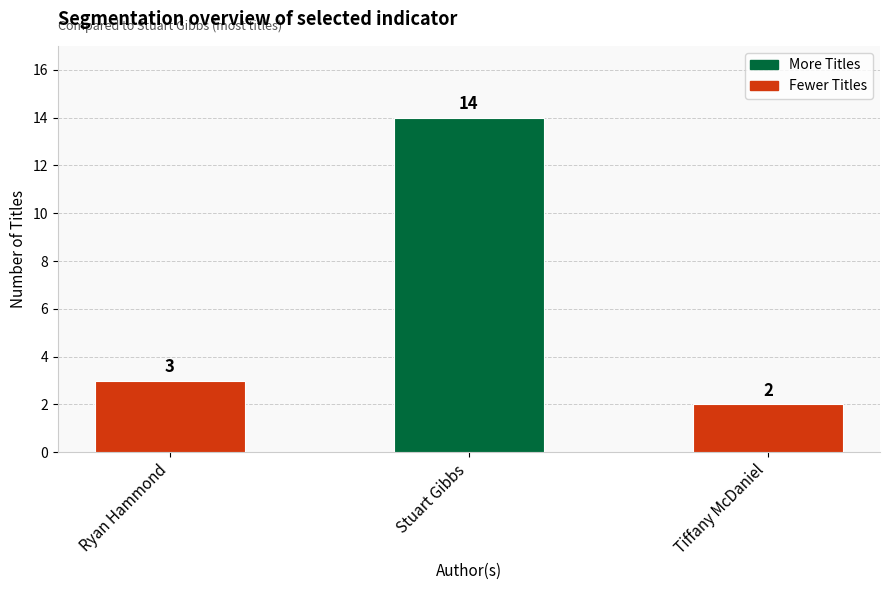

What value does the data have at Stuart Gibbs, to the nearest 5?

15